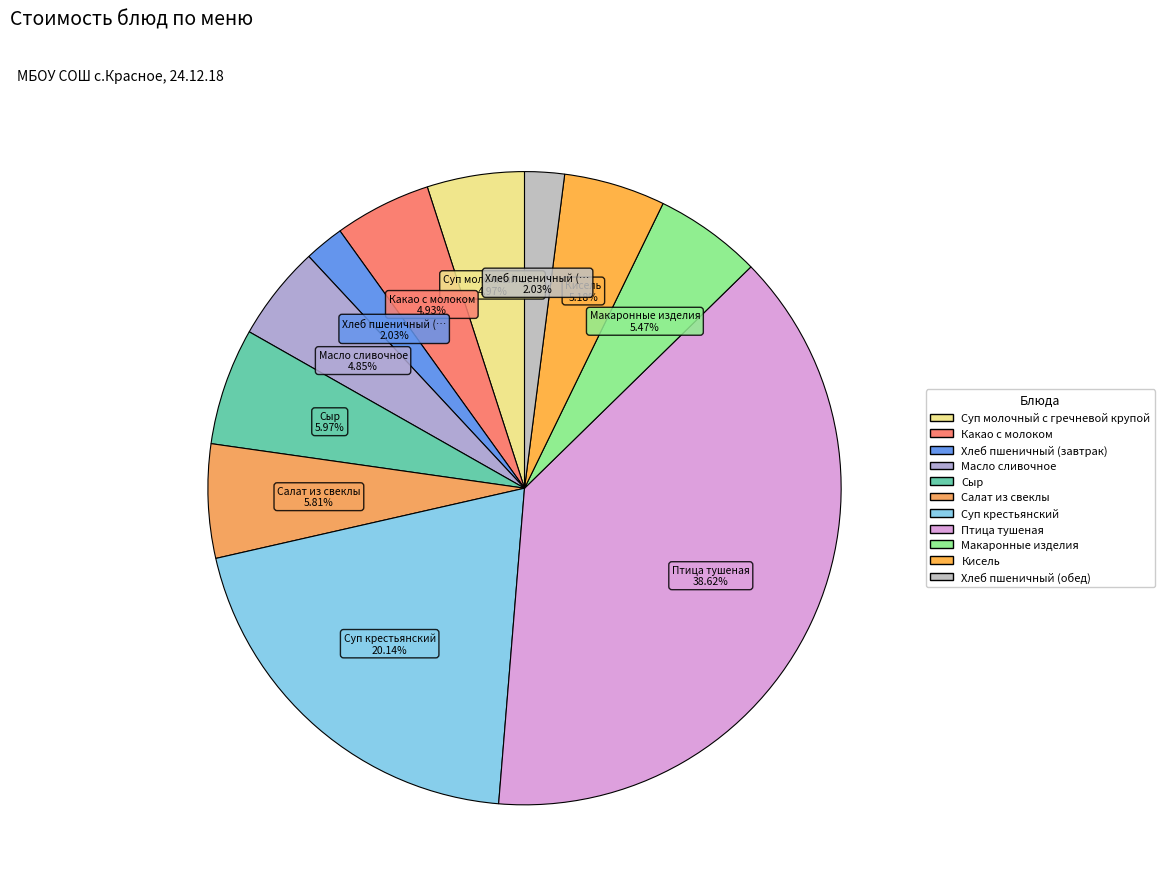

Combined, do Сыр and Макаронные изделия account for over 50%?

No